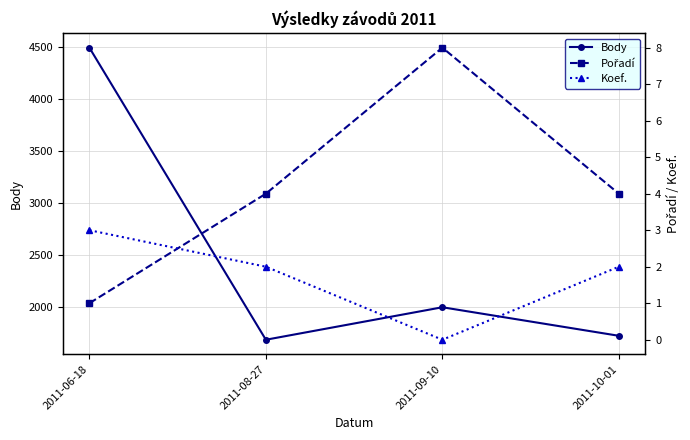

Is it true that Pořadí equals 2 at 2011-10-01?

False